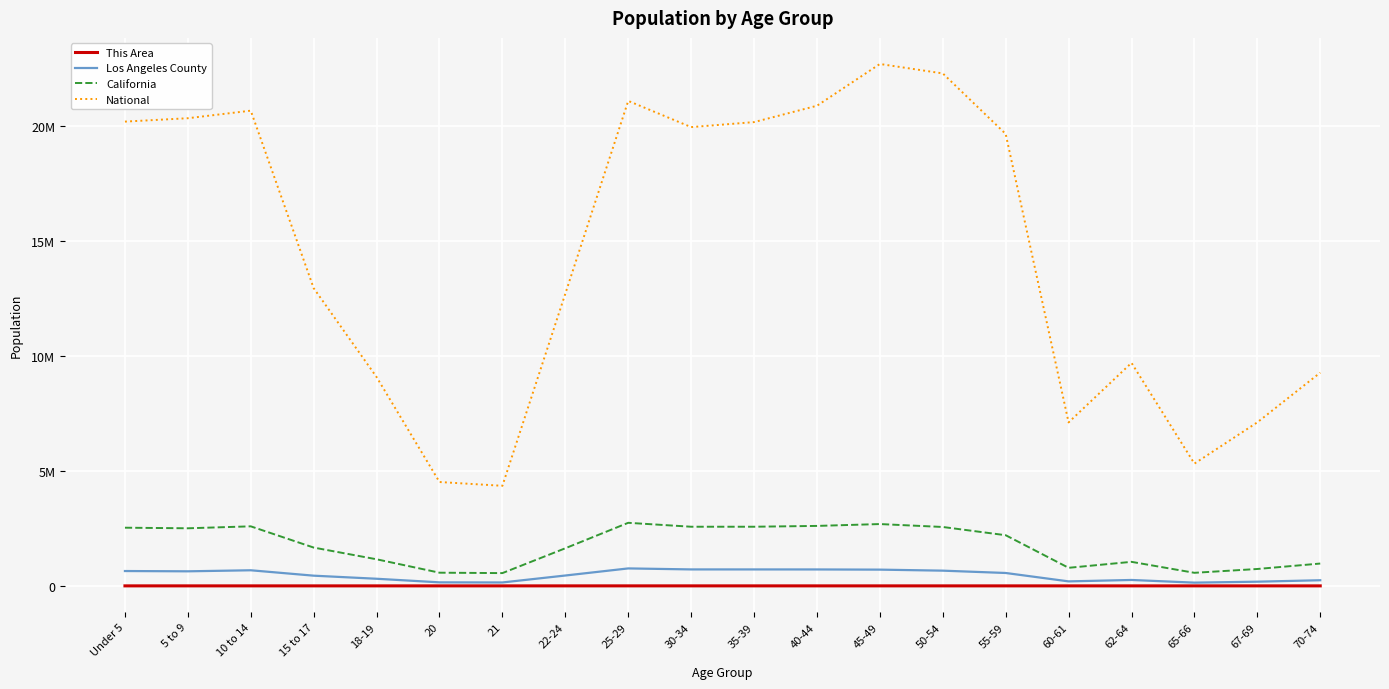

What is the value of the California point at the 14th from the left?

2562552